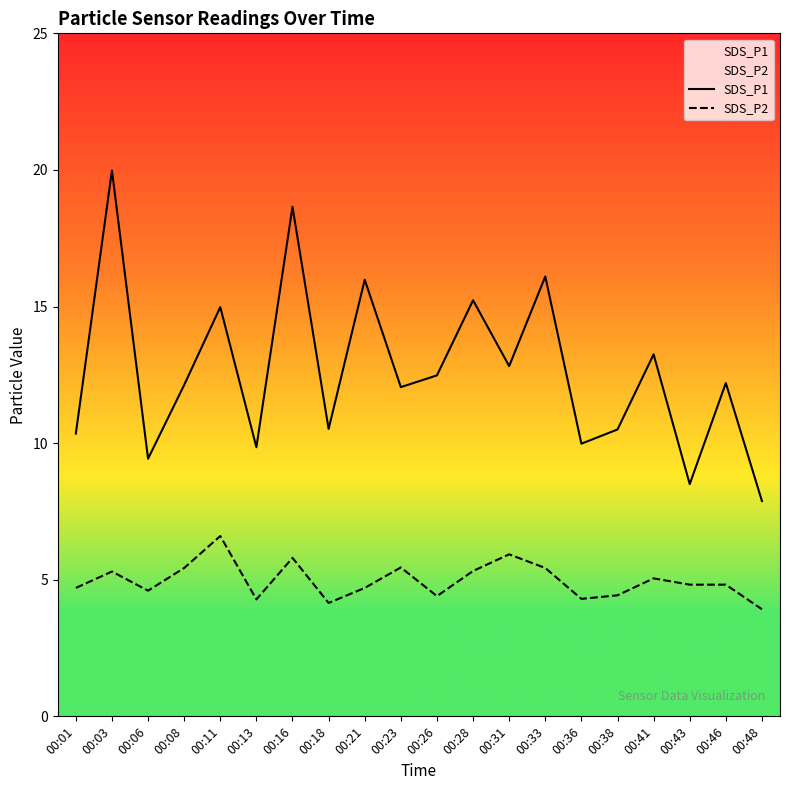

Which category has the highest value in the SDS_P1 series?

00:03